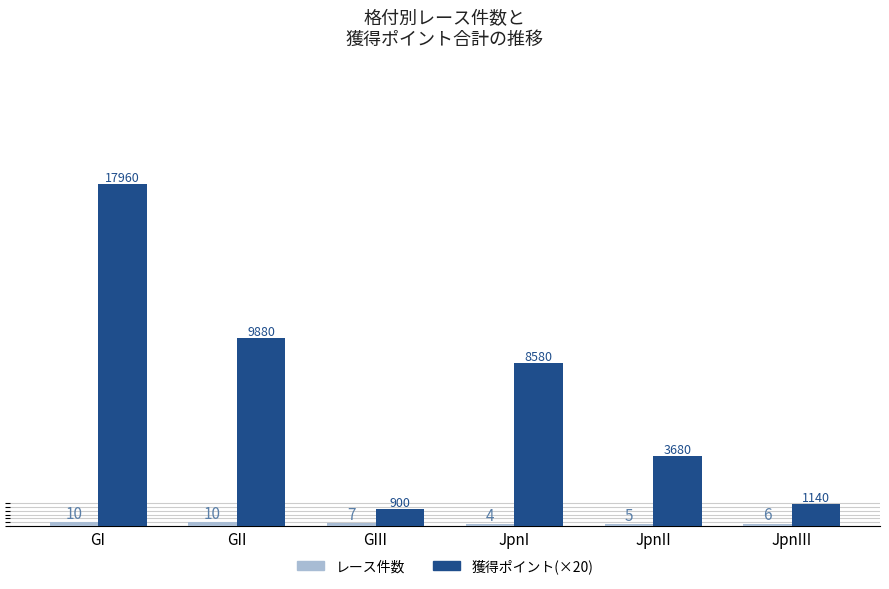

The value of レース件数 at GII is 10. True or false?

True